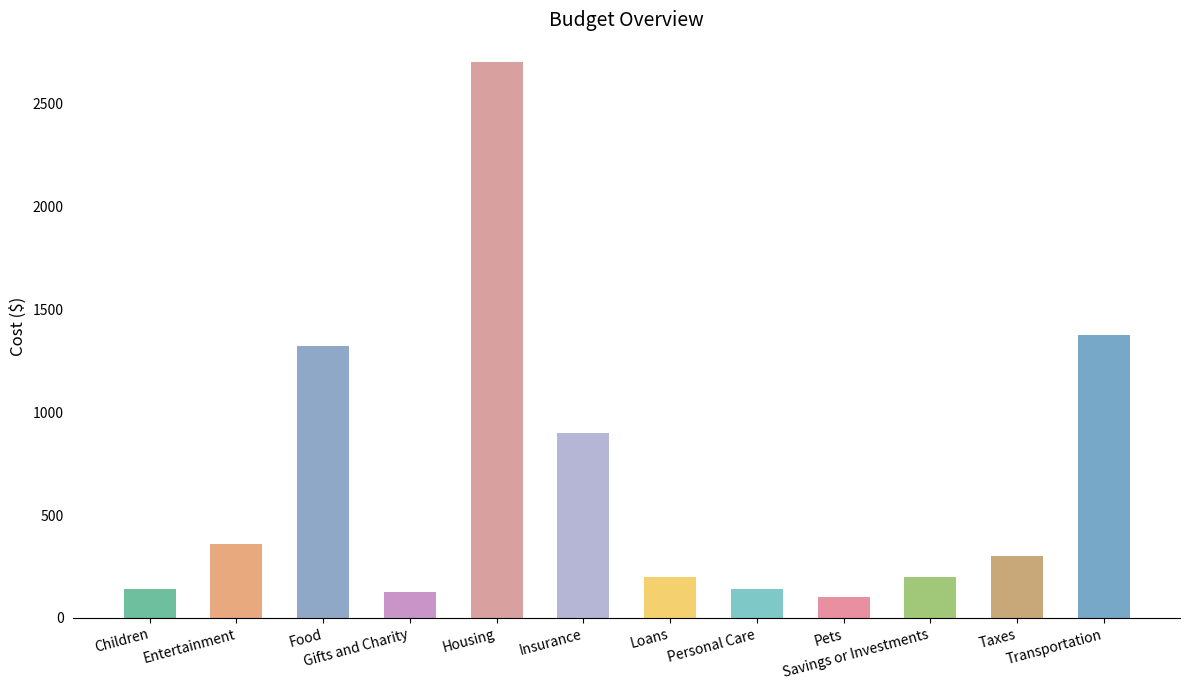

Count the number of data series in this chart.

1